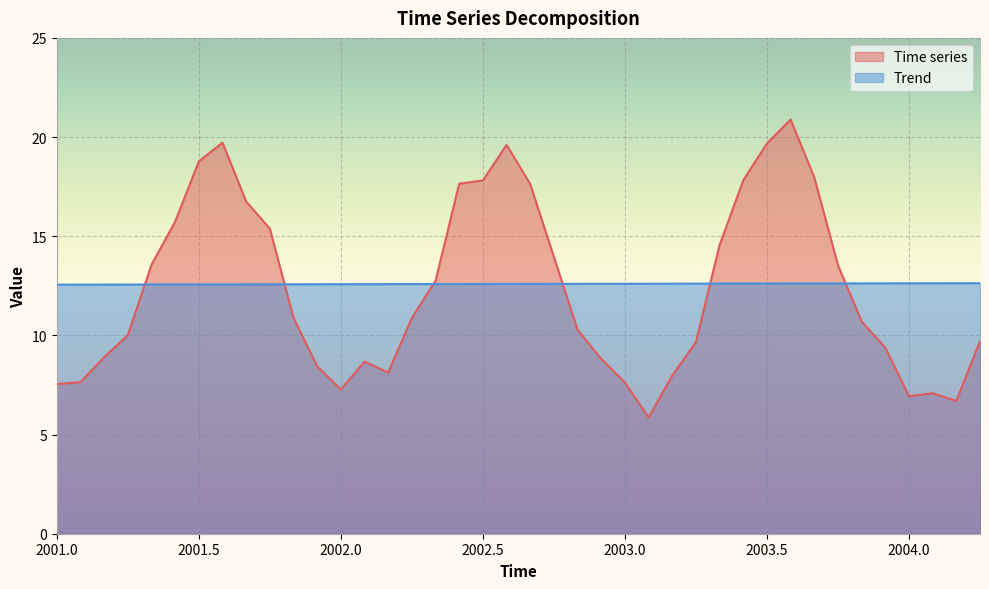

What is the minimum value shown in the chart?

5.9